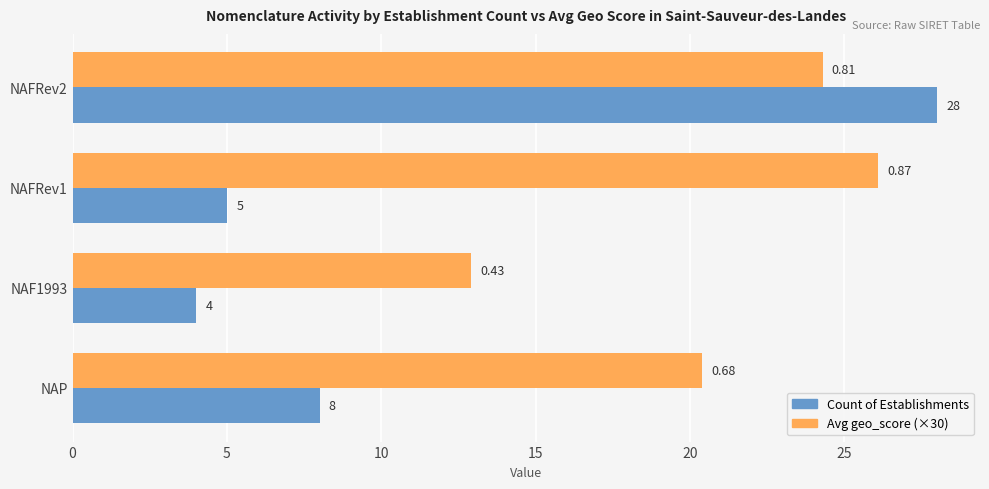

What is the minimum value shown in the chart?

4.0